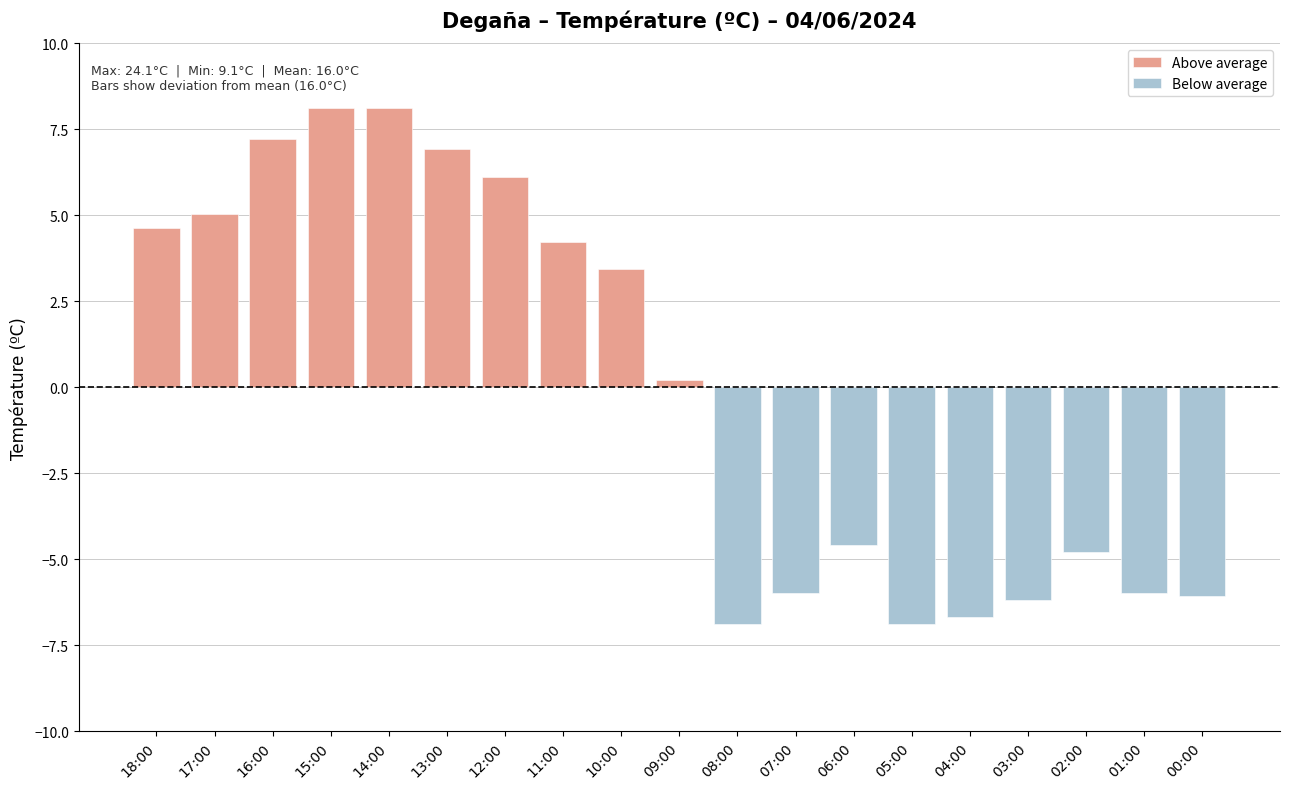

Which label corresponds to the largest value in the chart?

15:00